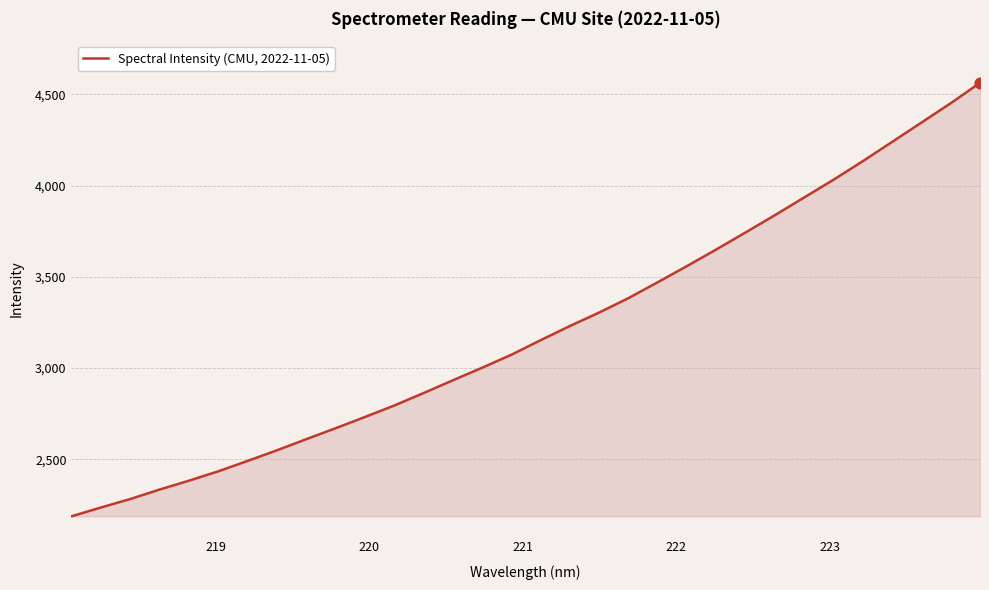

What is the maximum value shown in the chart?

4562.7